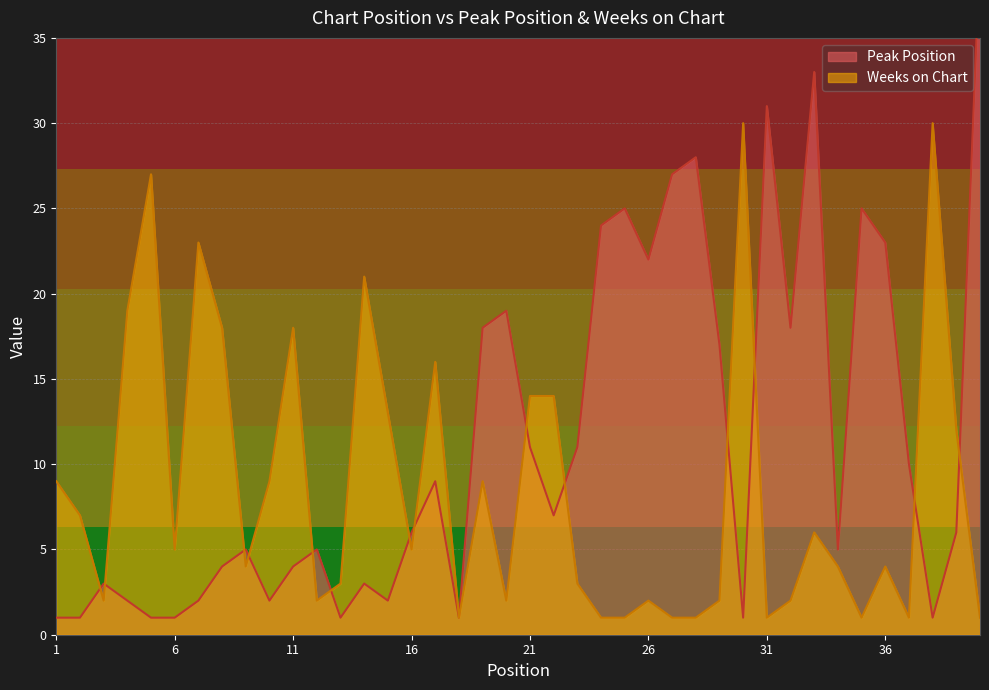

What is the sum of all Peak Position values?

455